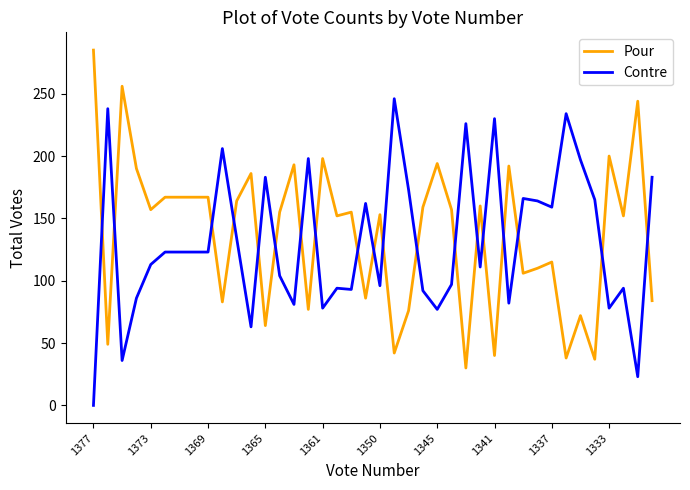

After their last crossing, which series has the higher values: Contre or Pour?

Contre